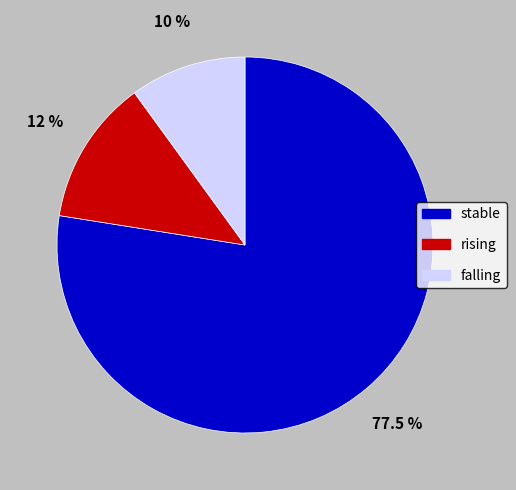

Is the sum of rising and falling greater than half?

No